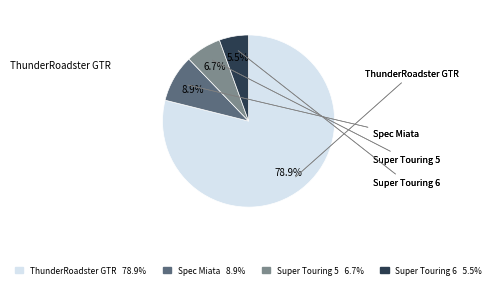

Is it true that ThunderRoadster GTR is 79% of the pie?

True